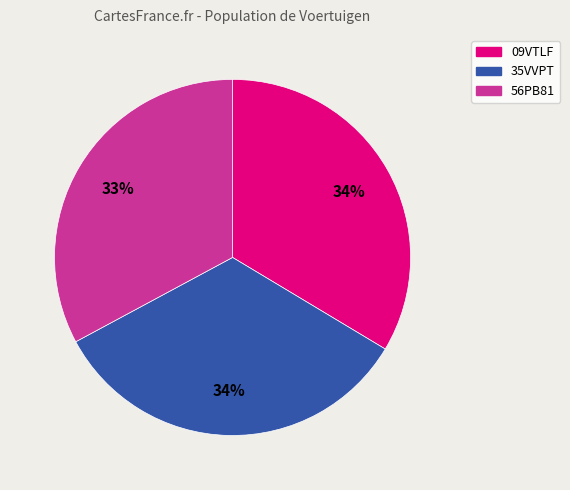

Does 09VTLF represent more than half of the total?

No